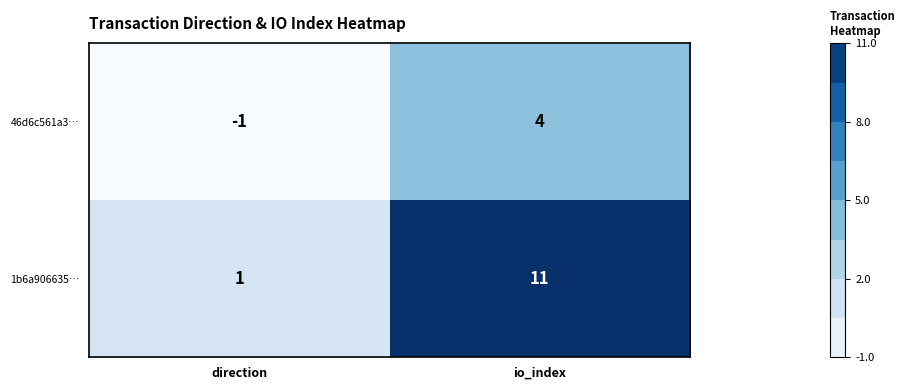

Between direction and io_index, which series saw the biggest shift?

1b6a906635…